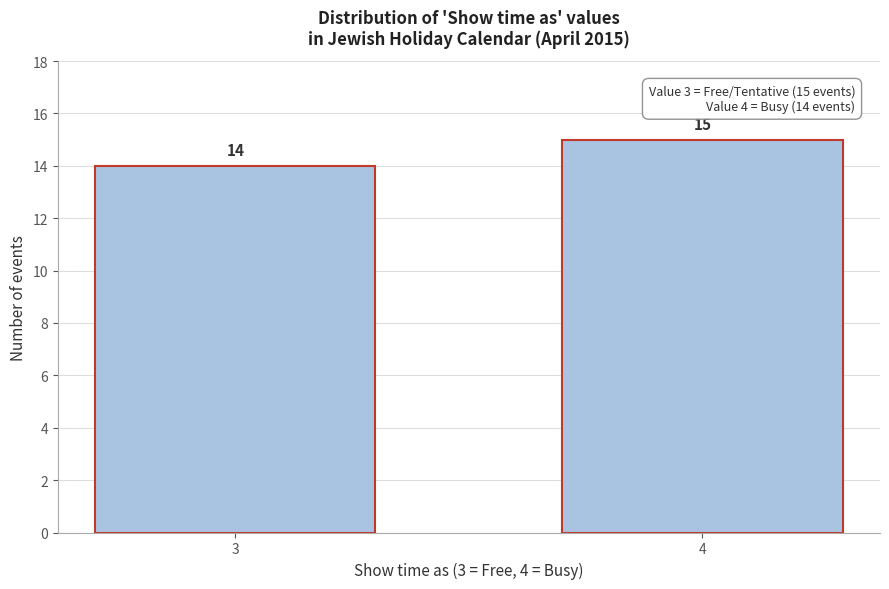

Reading left to right, extract all data points from this chart.

14	15